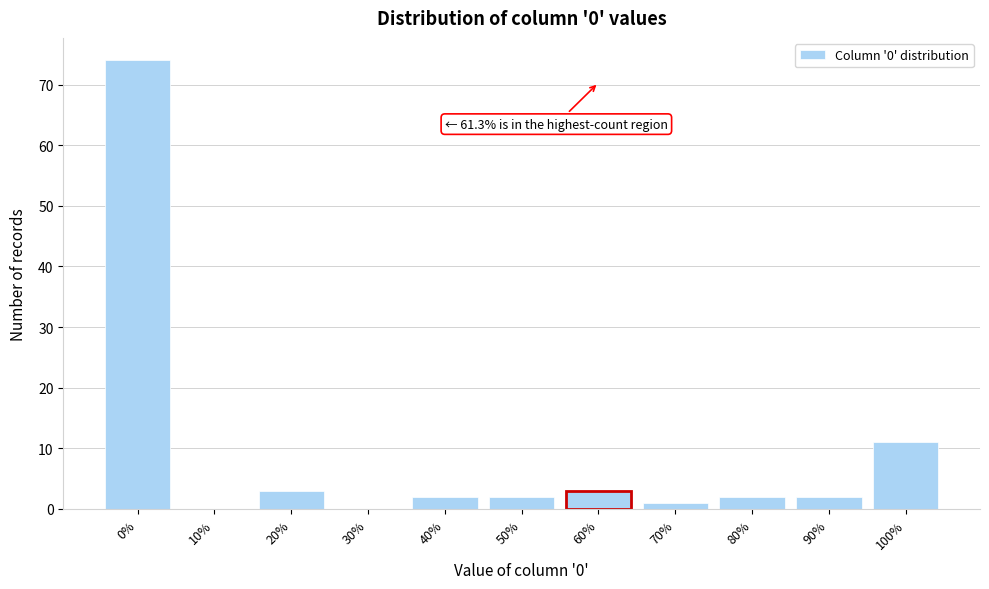

Reading left to right, list all the values displayed in this chart.

0%=74	10%=0	20%=3	30%=0	40%=2	50%=2	60%=3	70%=1	80%=2	90%=2	100%=11